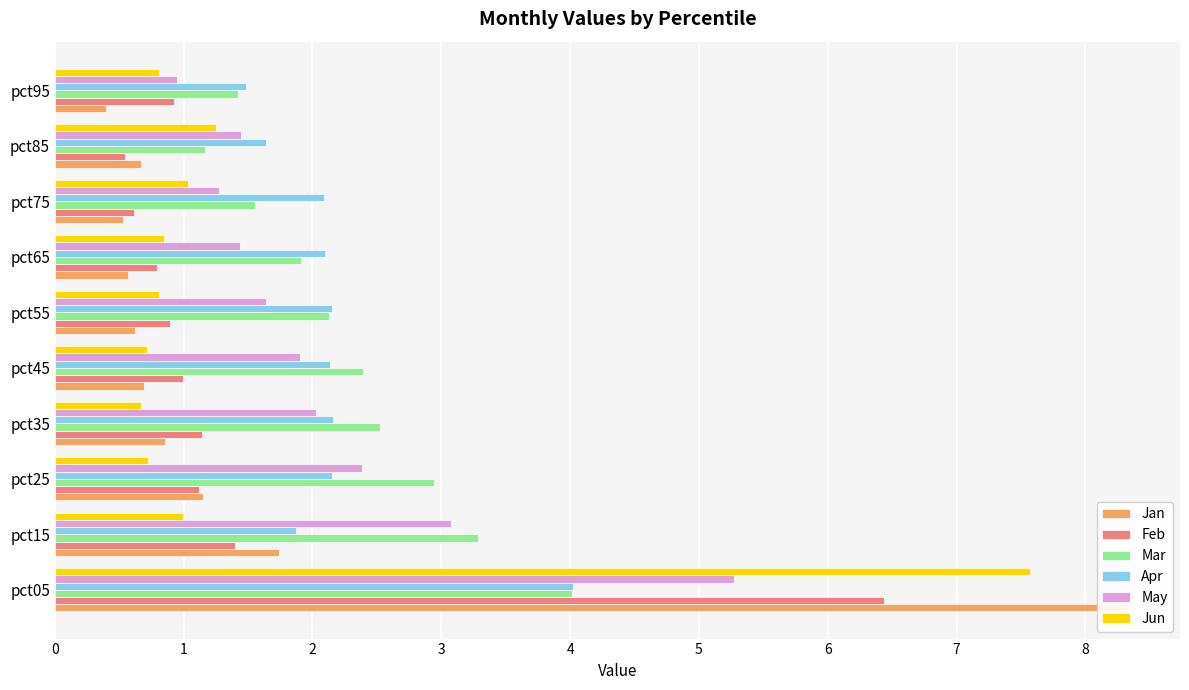

What are all the series names shown in the legend?

Jan, Feb, Mar, Apr, May, Jun